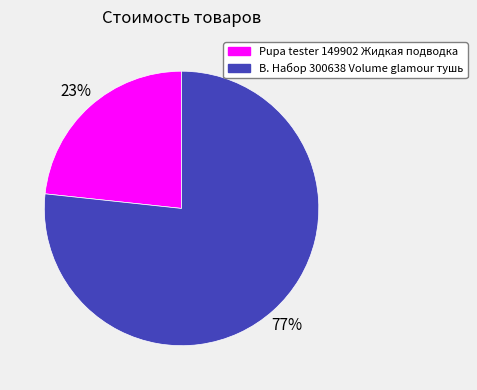

To the nearest percent, what percentage of the pie is Pupa tester 149902 Жидкая подводка?

23%